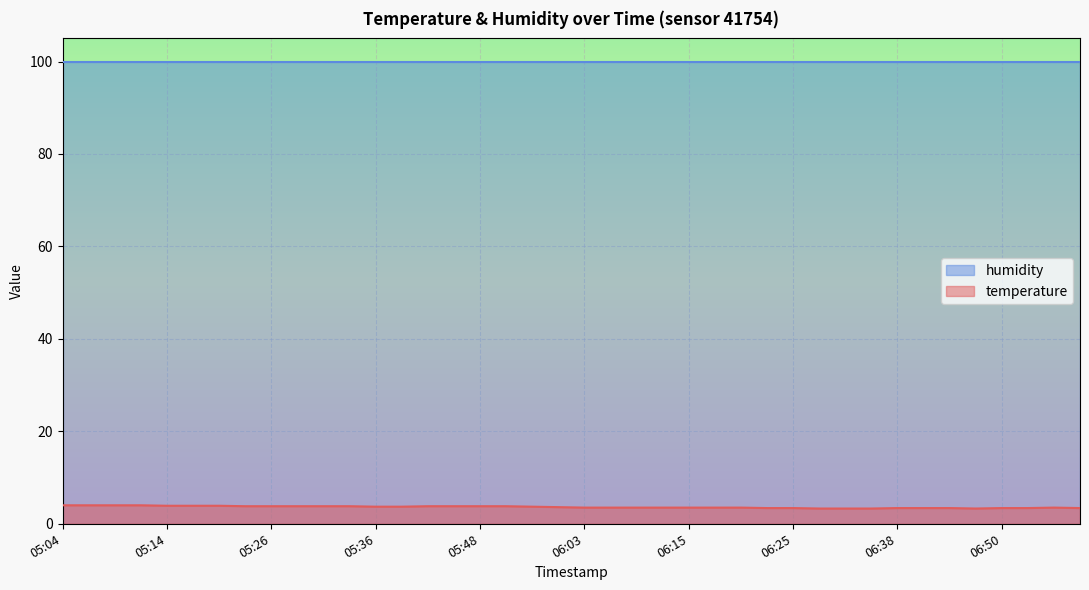

Is it true that the value at 06:38 is 3.4?

True